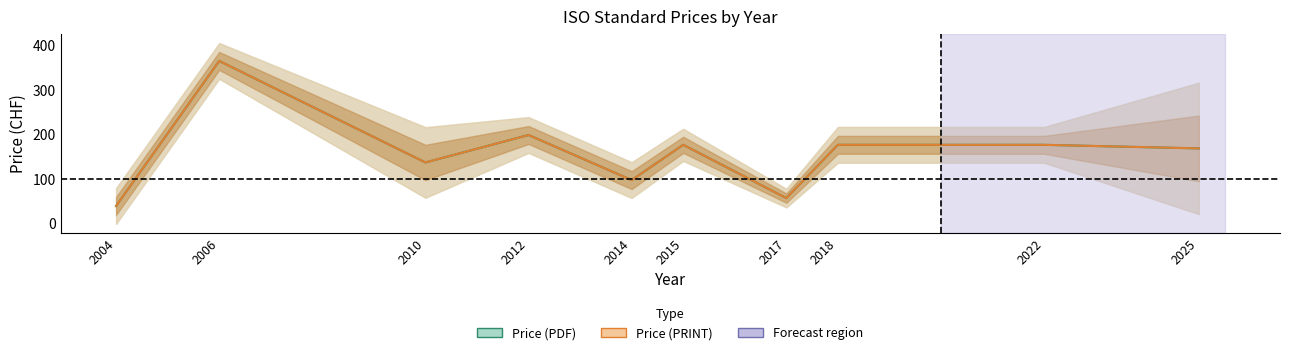

Which category has the lowest value in the Price (PRINT) series?

2004